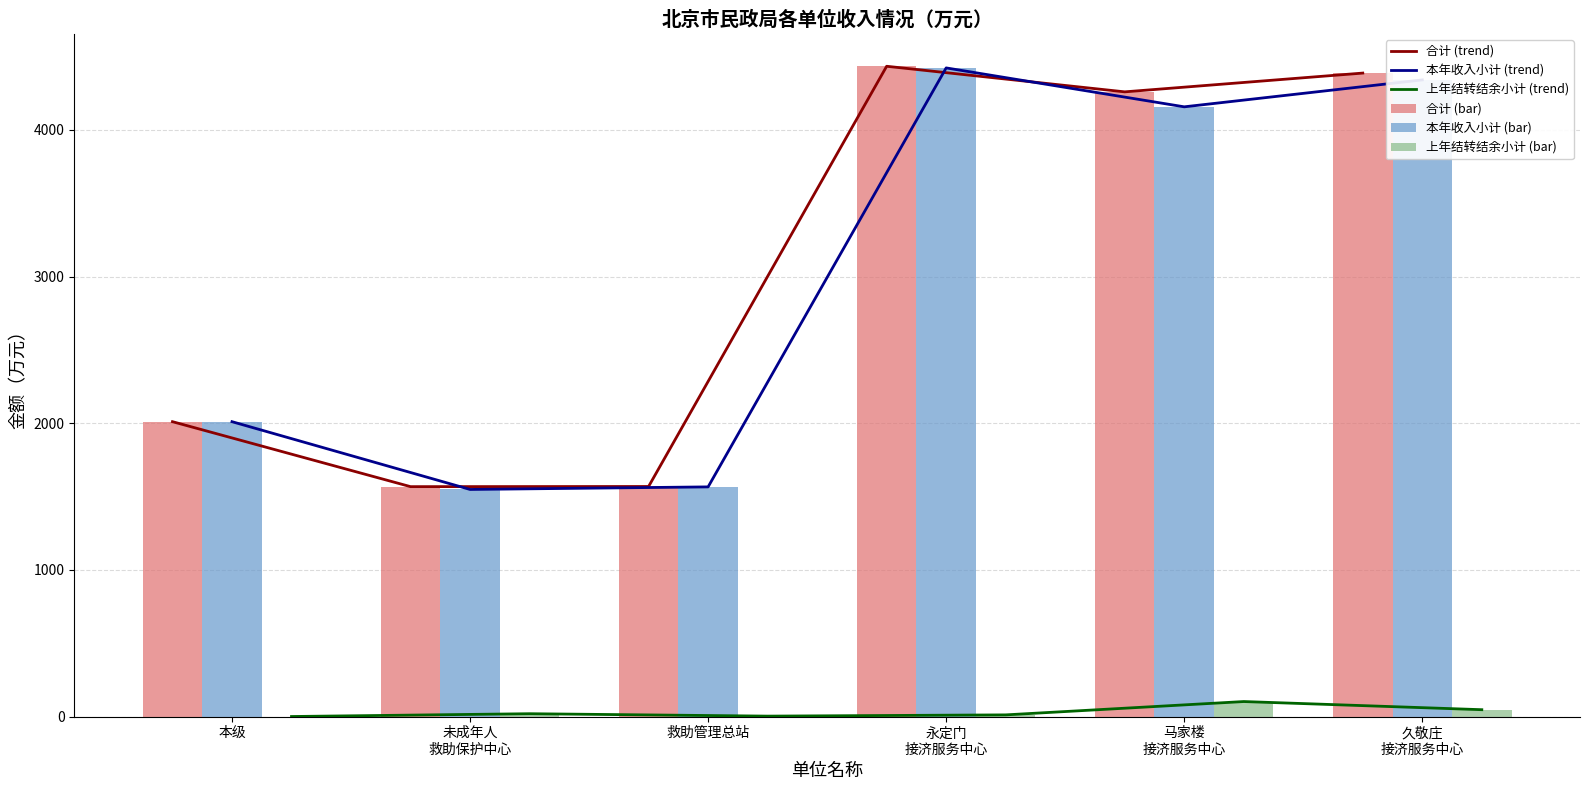

How many groups of bars are there?

6